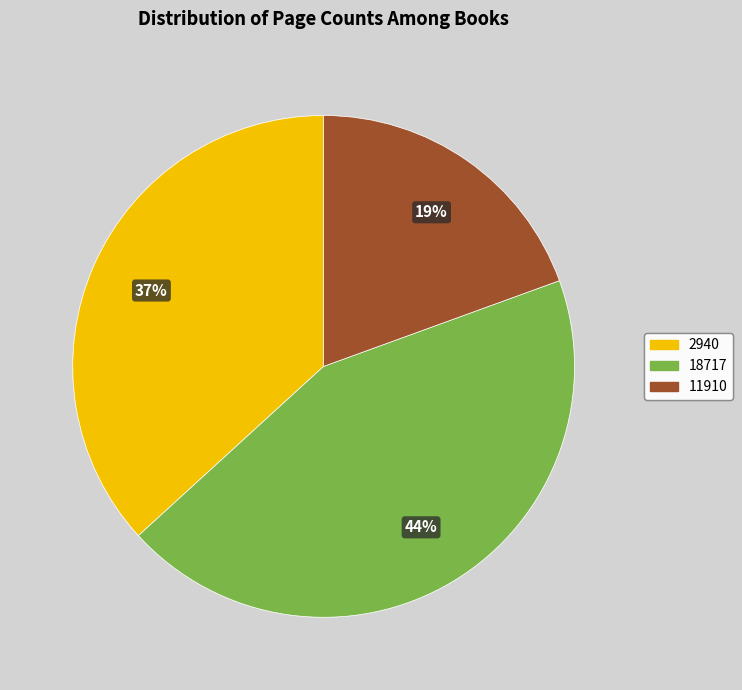

Is there any slice that represents more than half of the pie?

No